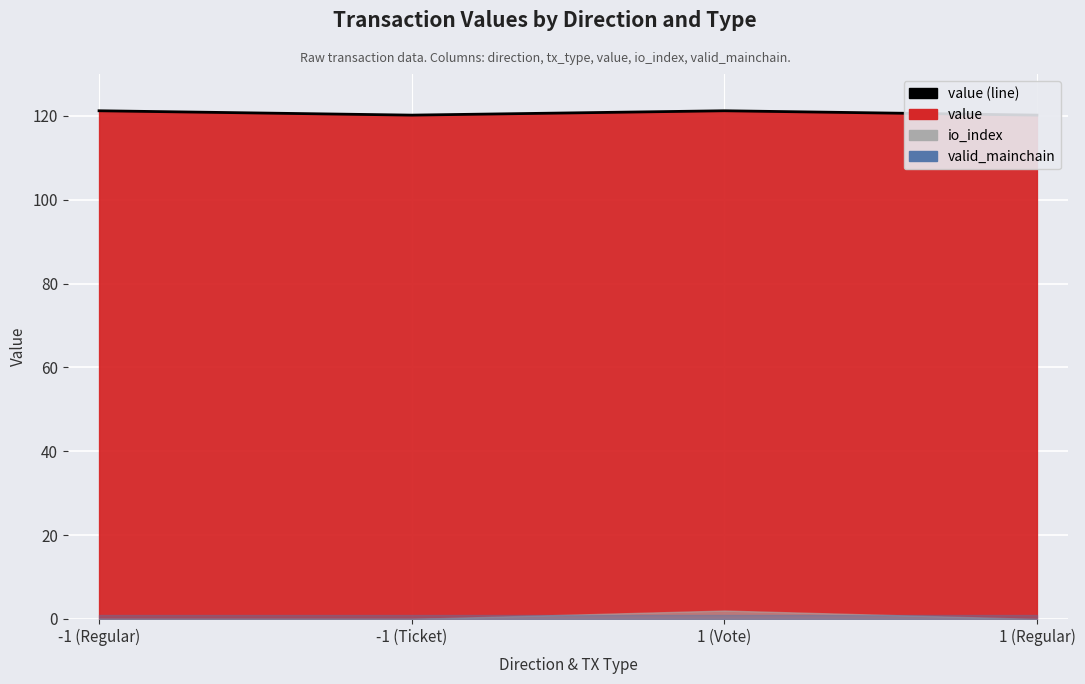

What is the difference between the second highest and second lowest values?

1.0